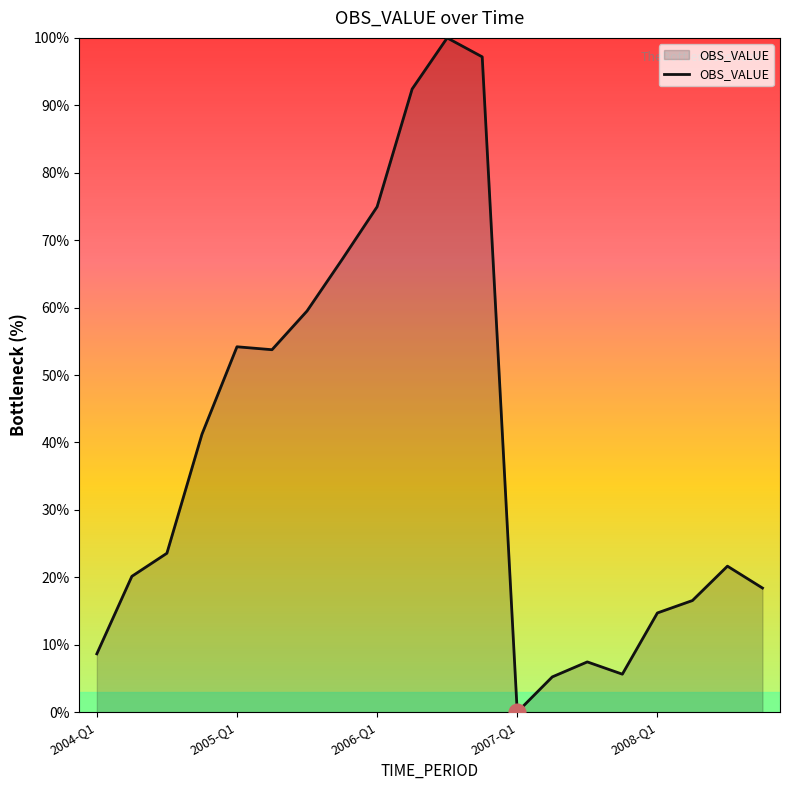

What is the maximum value shown in the chart?

100.0